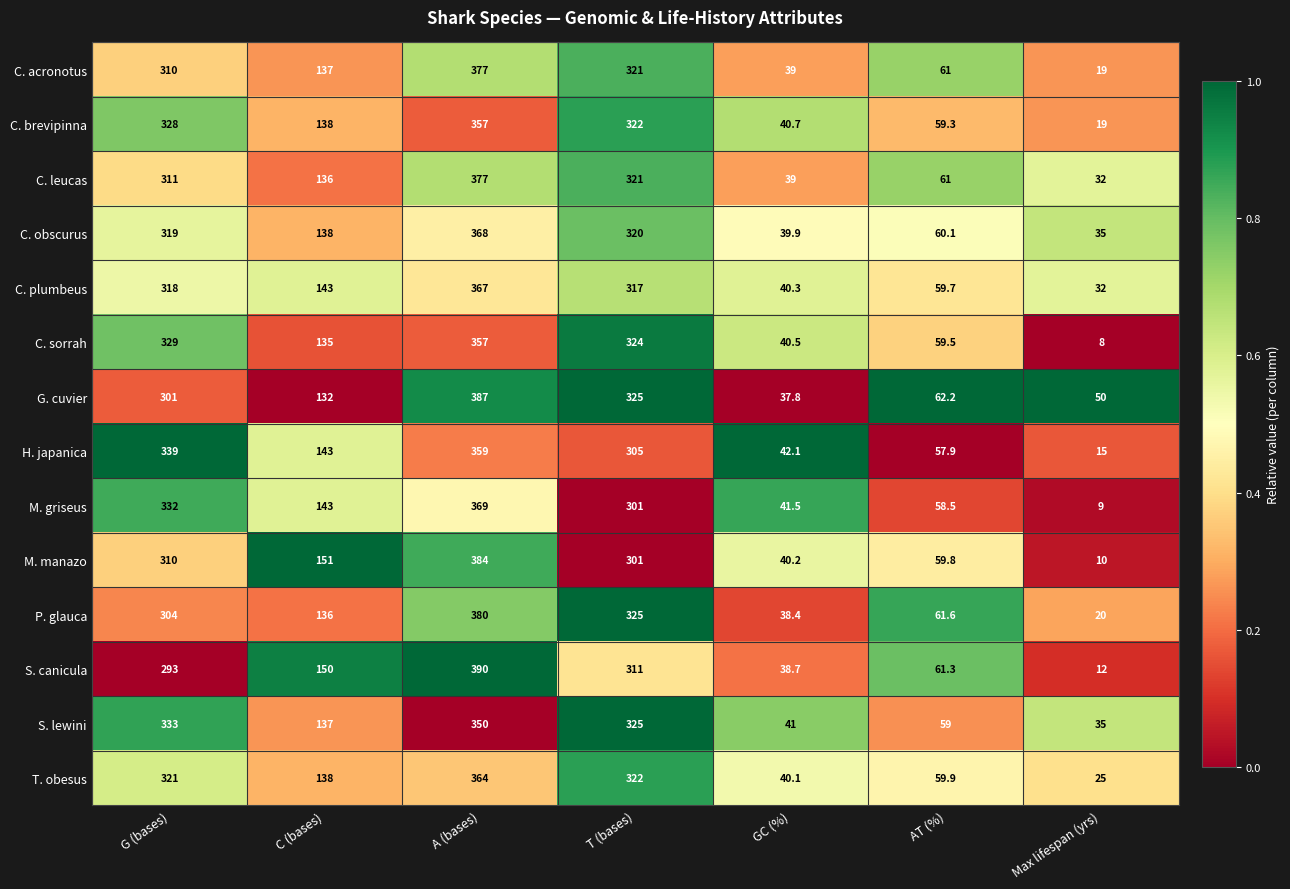

Rank the categories by C. obscurus value from lowest to highest.

Max lifespan (yrs), GC (%), AT (%), C (bases), G (bases), T (bases), A (bases)